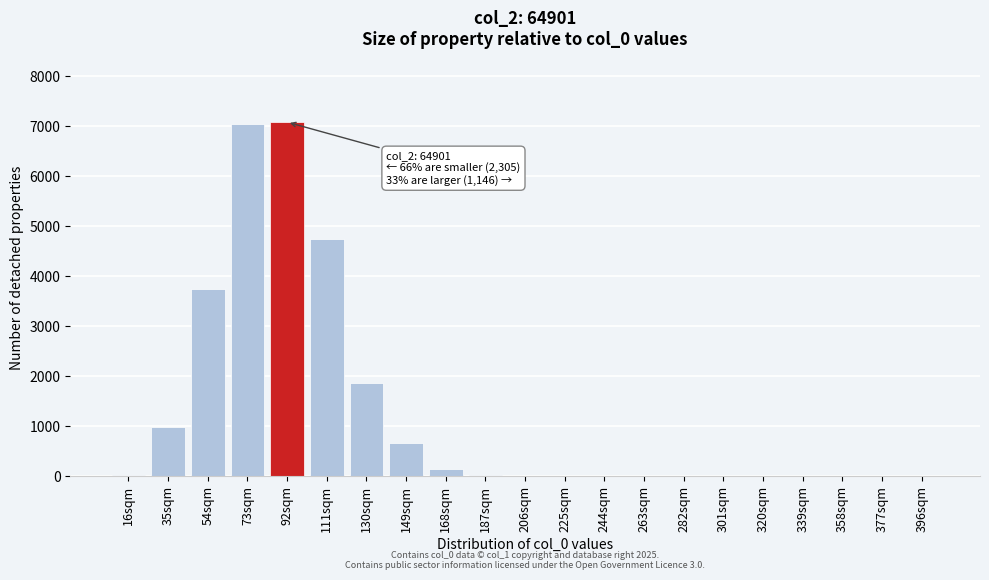

What is the change in value from 73sqm to 358sqm?

-7031